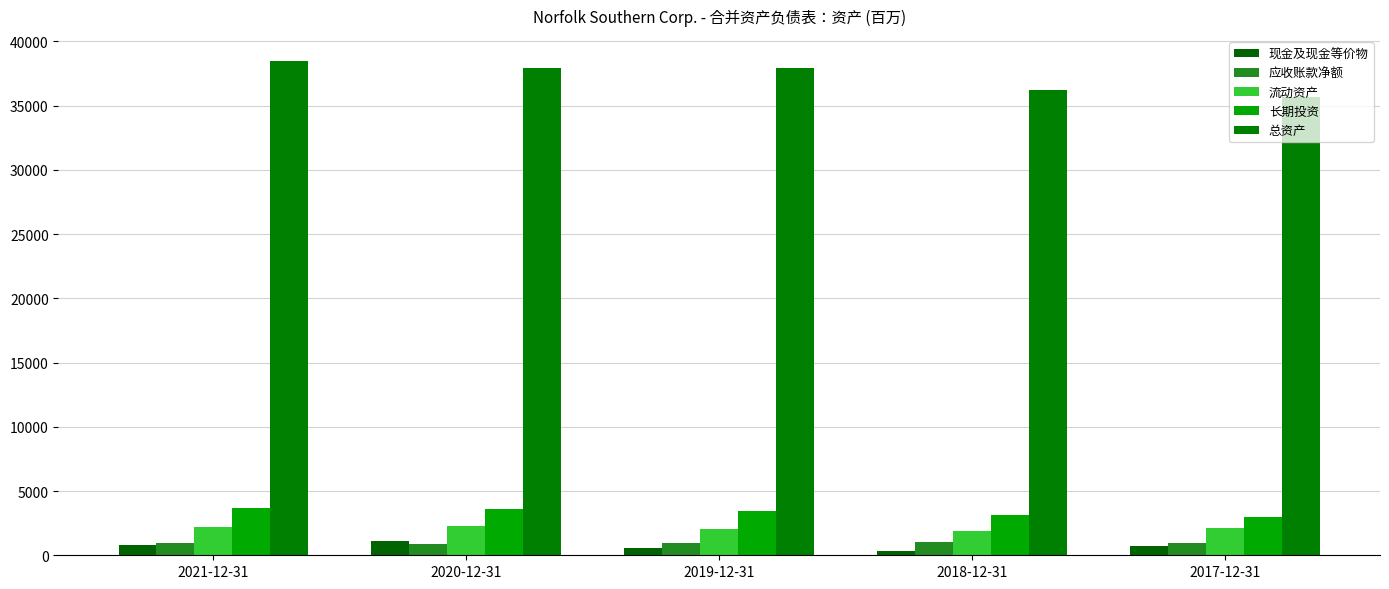

List the labels in order of 应收账款净额 value, largest first.

2018-12-31, 2021-12-31, 2017-12-31, 2019-12-31, 2020-12-31